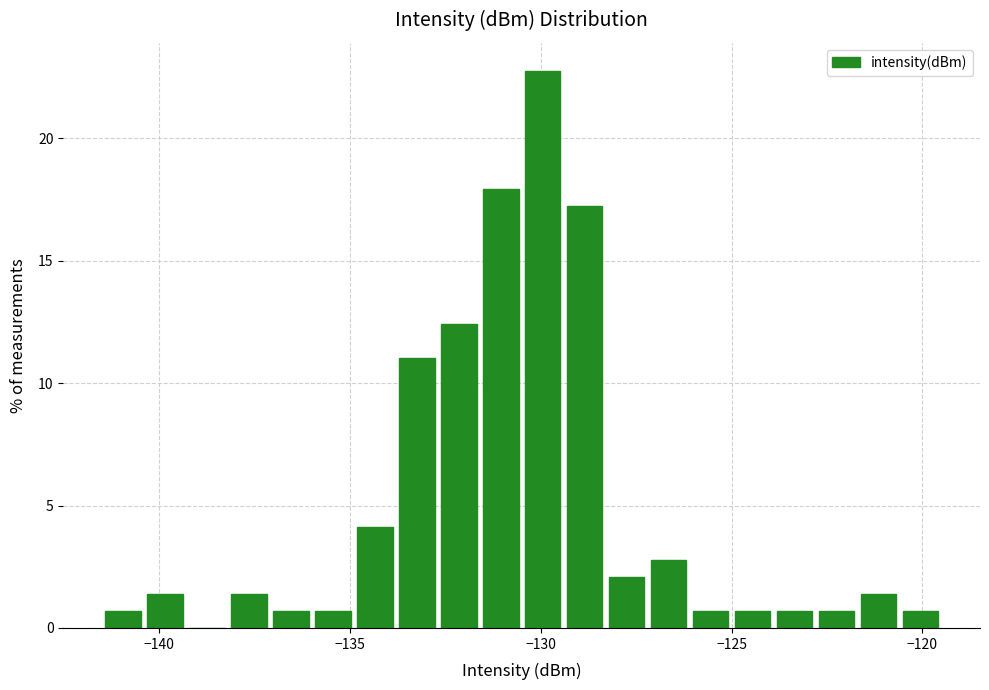

Read against the x-axis, roughly where is the centre of the tallest bar?

-130.0